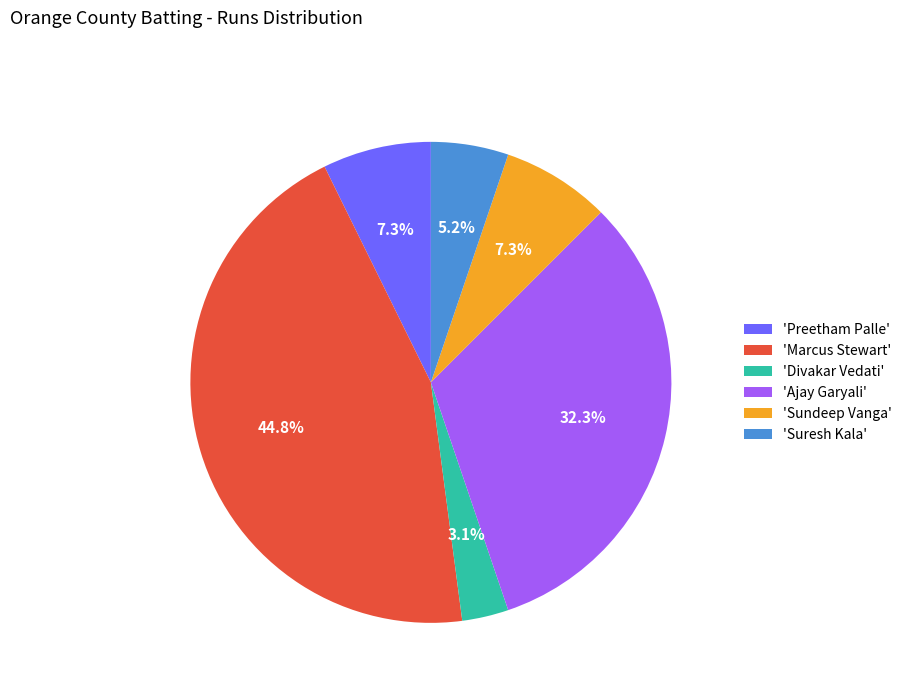

Which has a higher value, 'Divakar Vedati' or 'Sundeep Vanga'?

'Sundeep Vanga'